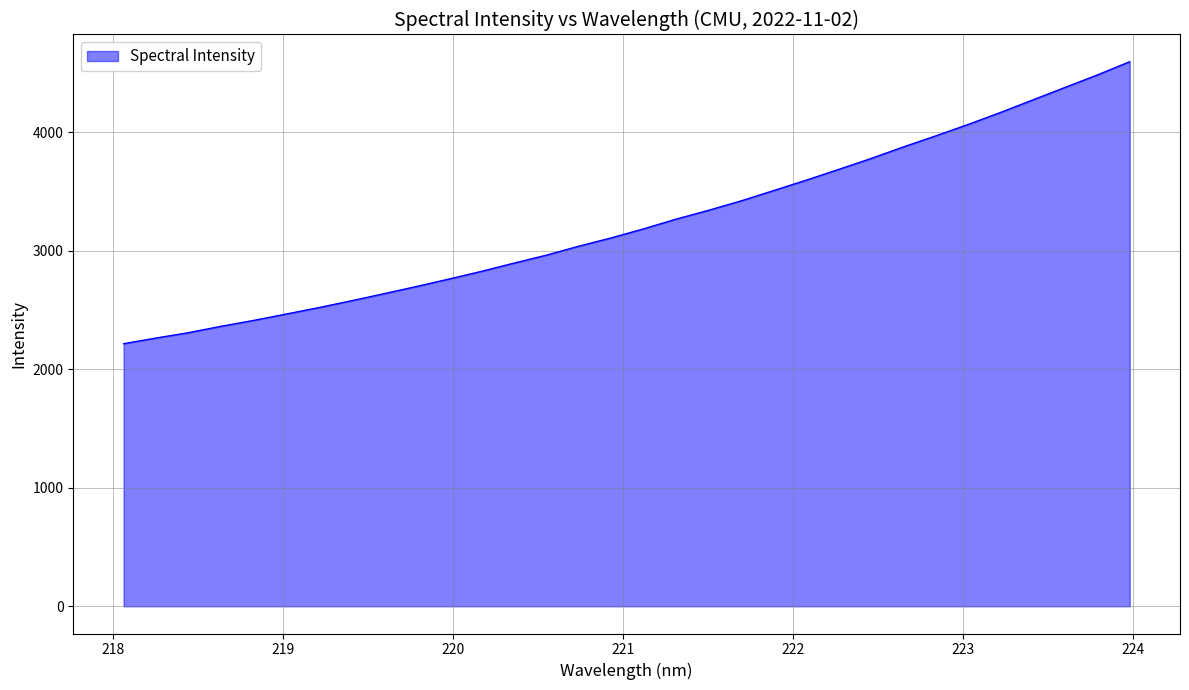

What is the difference between the maximum and minimum values?

2379.0